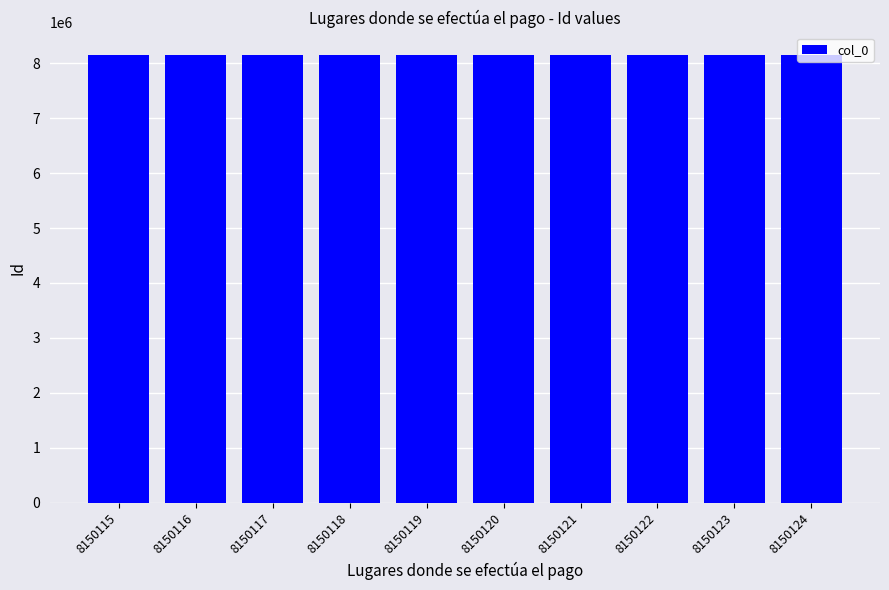

True or false: the data shows 8150118 at 8150118.

True